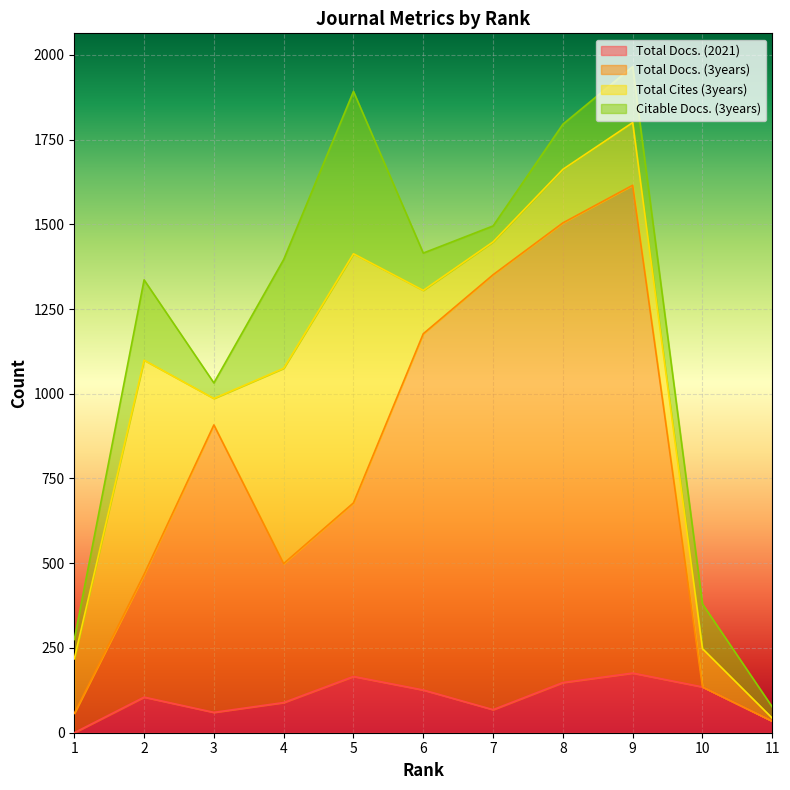

Rank the categories by Total Docs. (3years) value from lowest to highest.

11, 1, 10, 2, 4, 5, 3, 6, 7, 8, 9